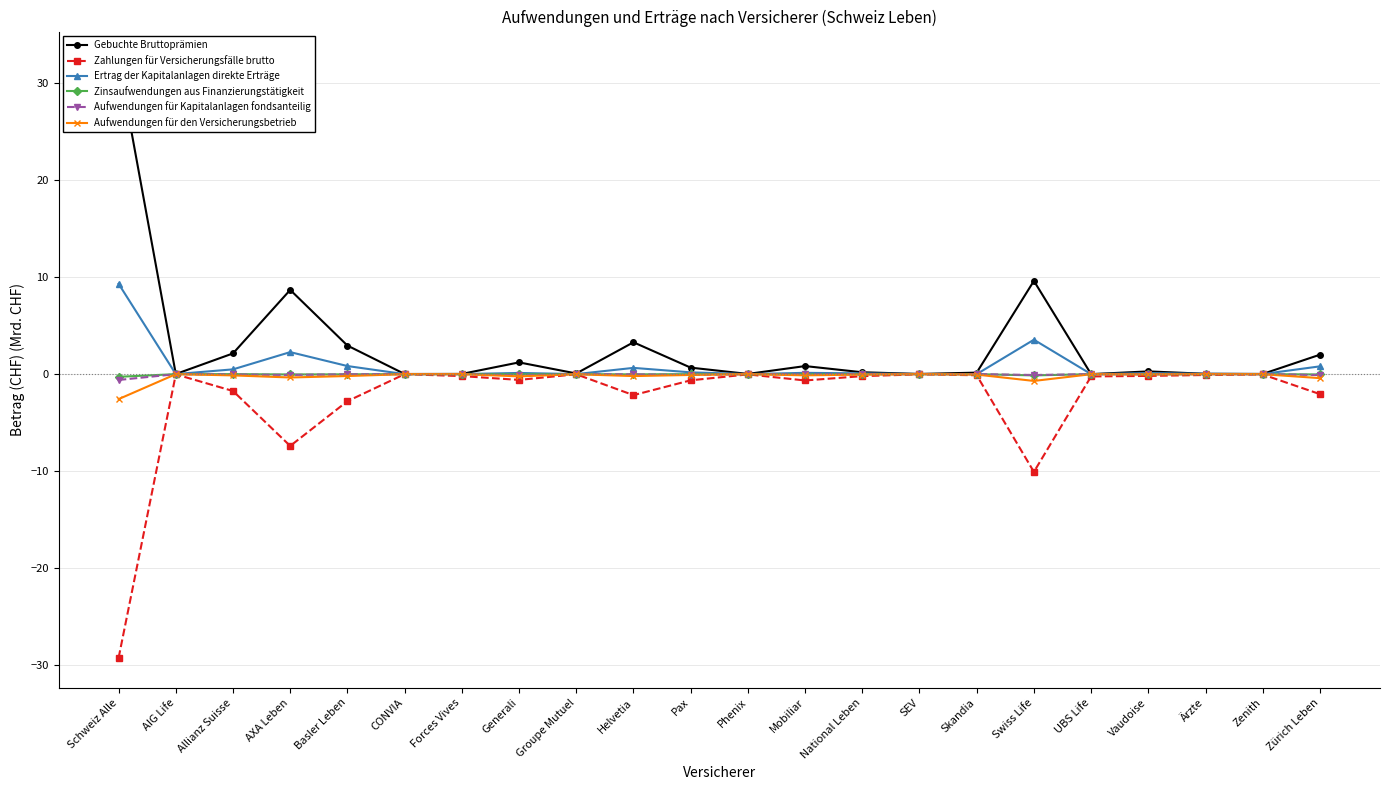

What is the label of the 9th point from the left?

Groupe Mutuel